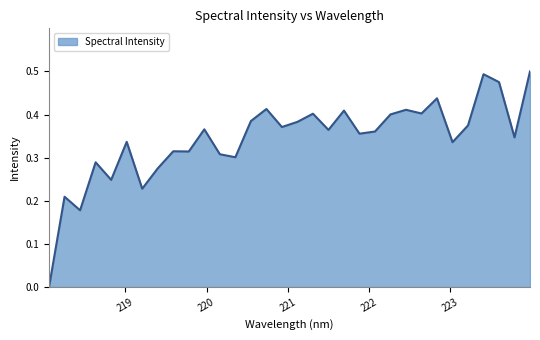

Does the chart have visible grid lines?

No